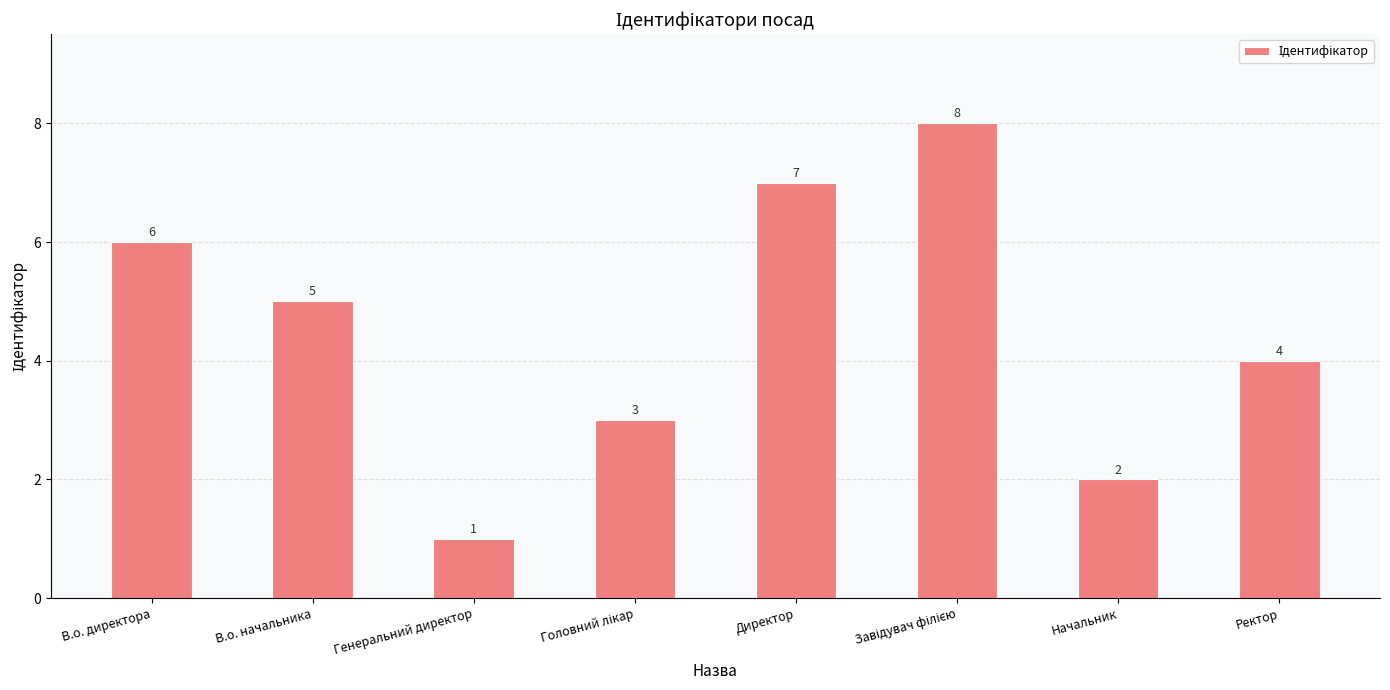

What is the change in value from Генеральний директор to Начальник?

+1